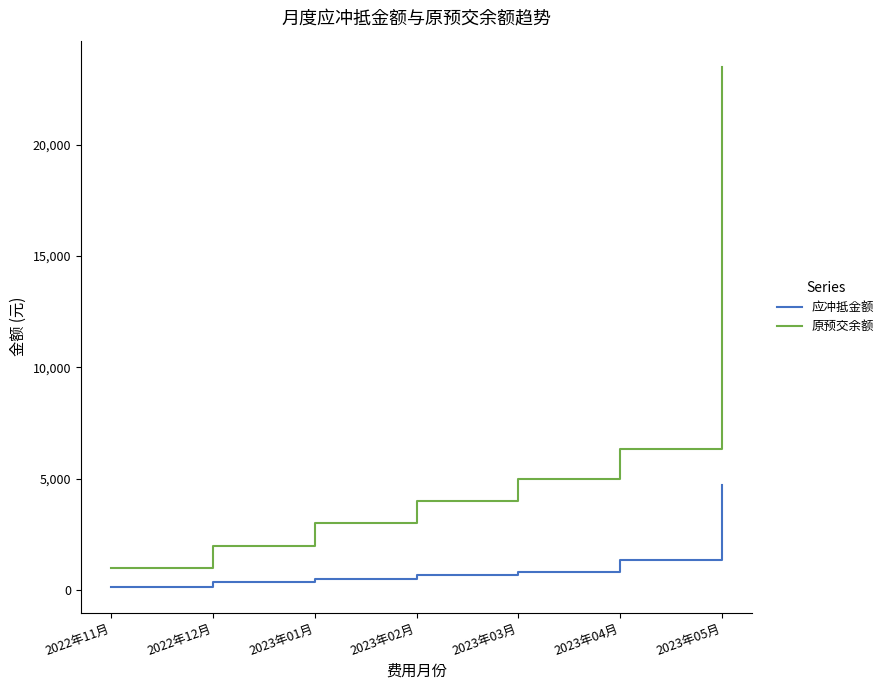

Is it true that 原预交余额 equals 2862.5 at 2022年12月?

False